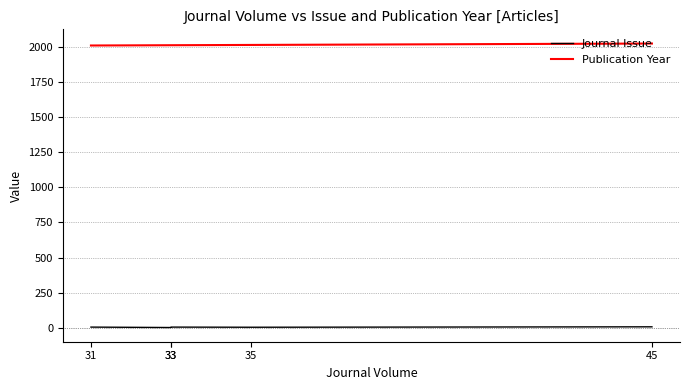

Is the value of Journal Issue at 45 greater than the value of Publication Year at 33?

No